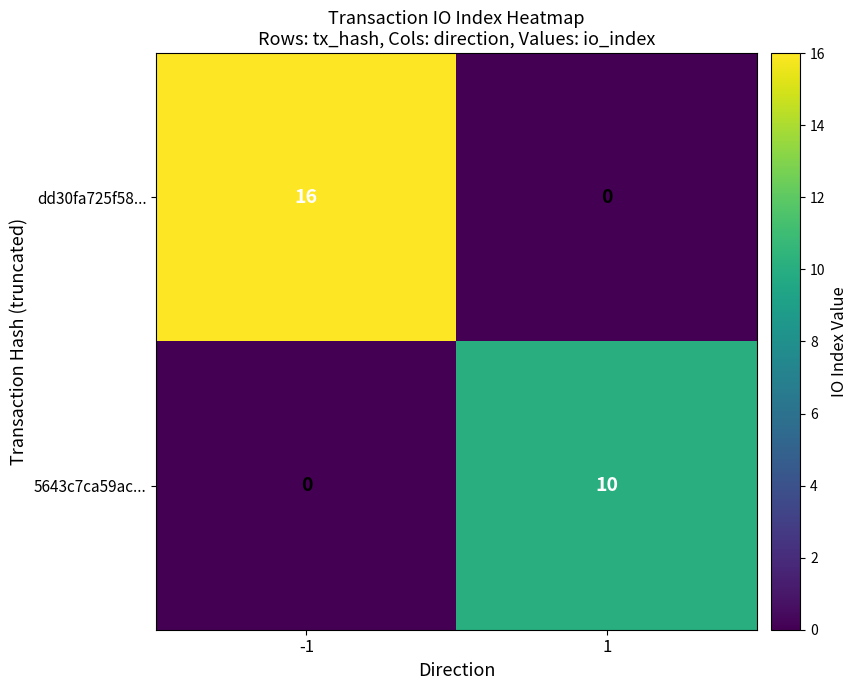

List the series in order of their peak value, highest first.

dd30fa725f58..., 5643c7ca59ac...